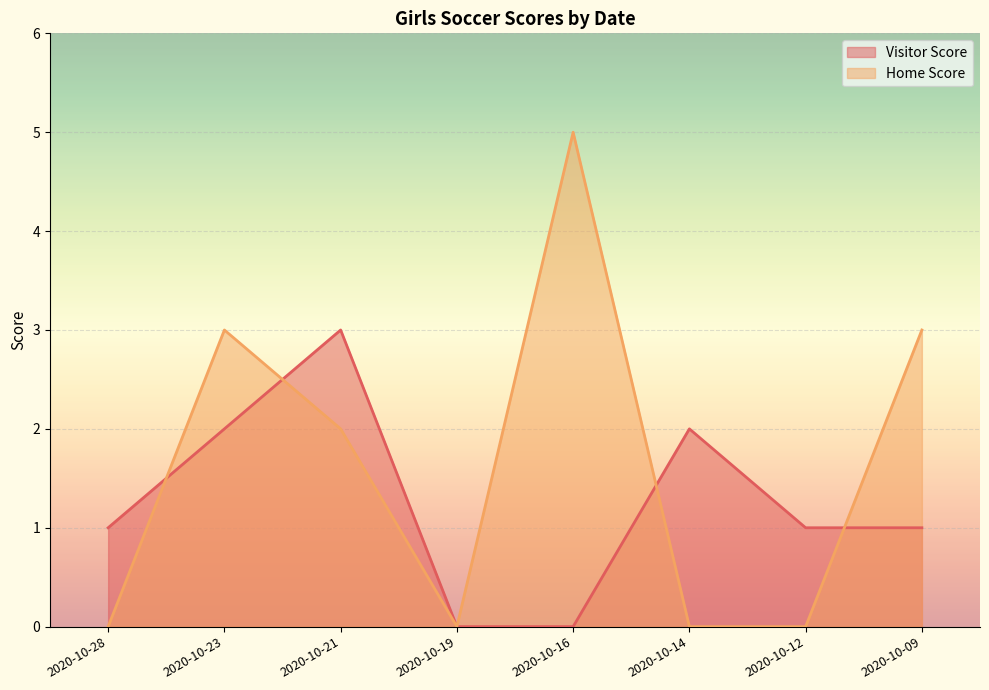

Reading left to right, transcribe all the data shown in this chart.

Visitor Score: 2020-10-28=1	2020-10-23=2	2020-10-21=3	2020-10-19=0	2020-10-16=0	2020-10-14=2	2020-10-12=1	2020-10-09=1
Home Score: 2020-10-28=0	2020-10-23=3	2020-10-21=2	2020-10-19=0	2020-10-16=5	2020-10-14=0	2020-10-12=0	2020-10-09=3